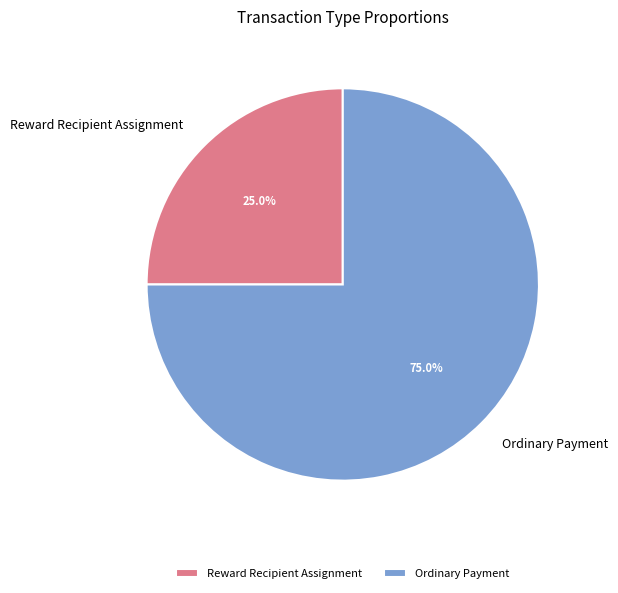

What is the total percentage of Ordinary Payment and Reward Recipient Assignment?

100.0%